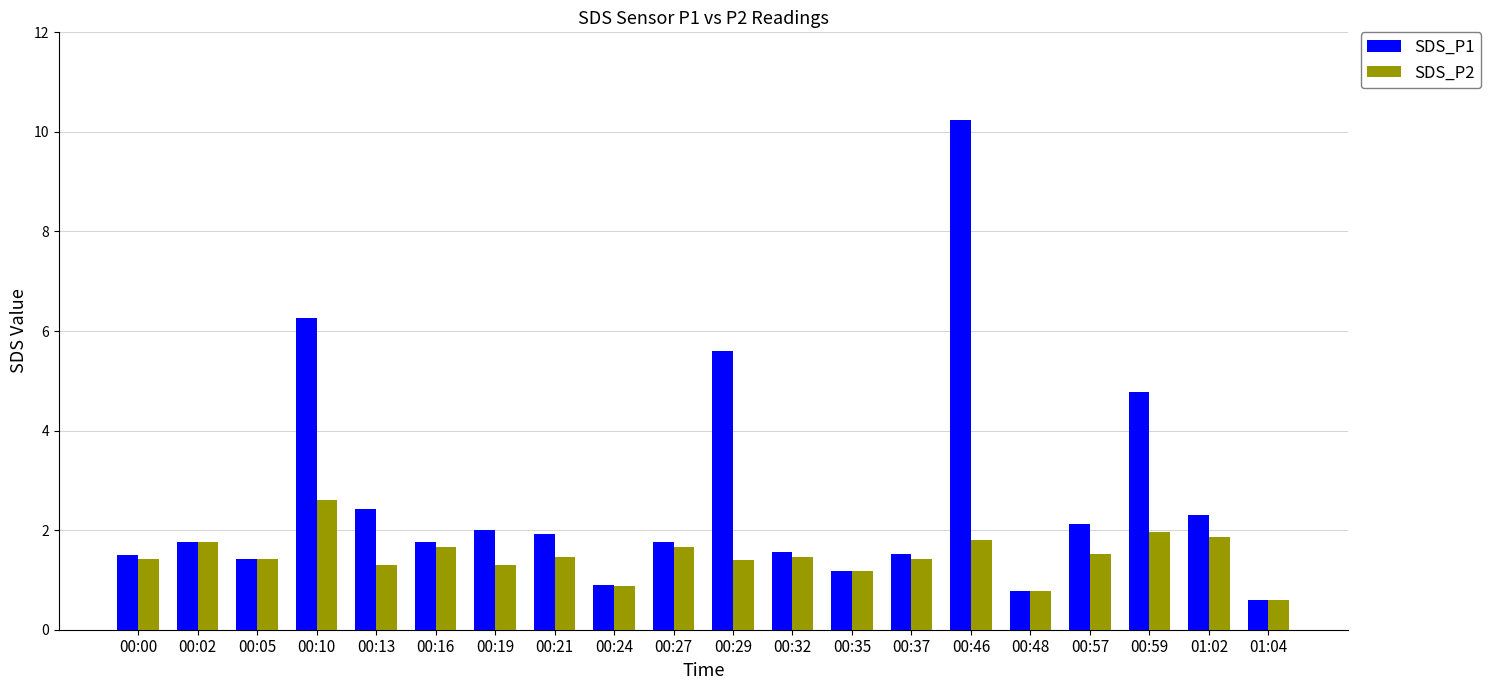

At how many categories does at least one series exceed 0?

20